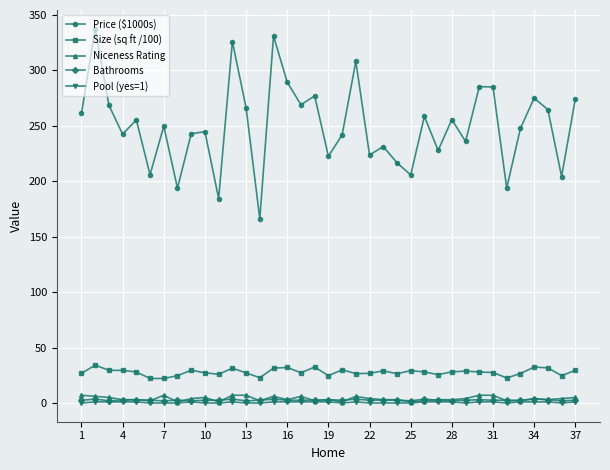

Which series has the largest range (max minus min)?

Price ($1000s)